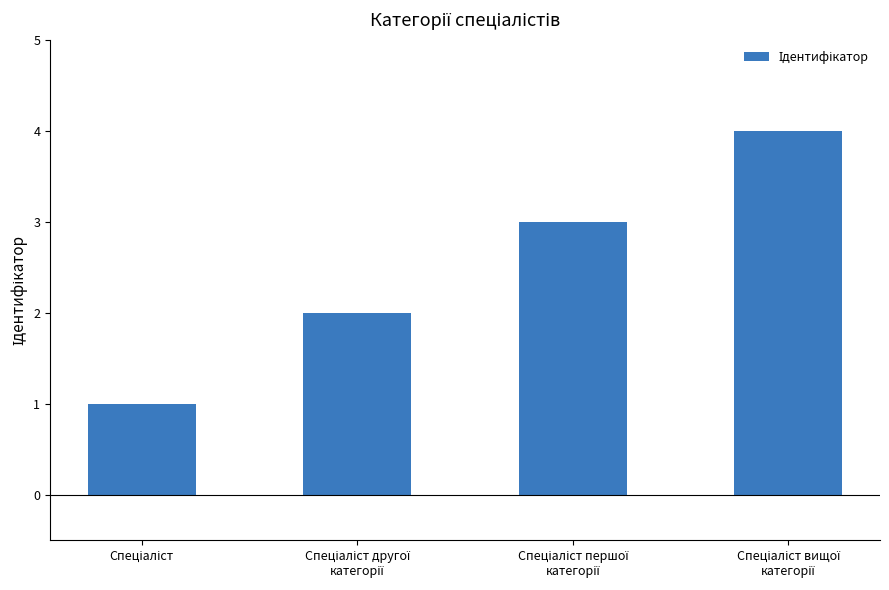

What is the sum of all values?

10